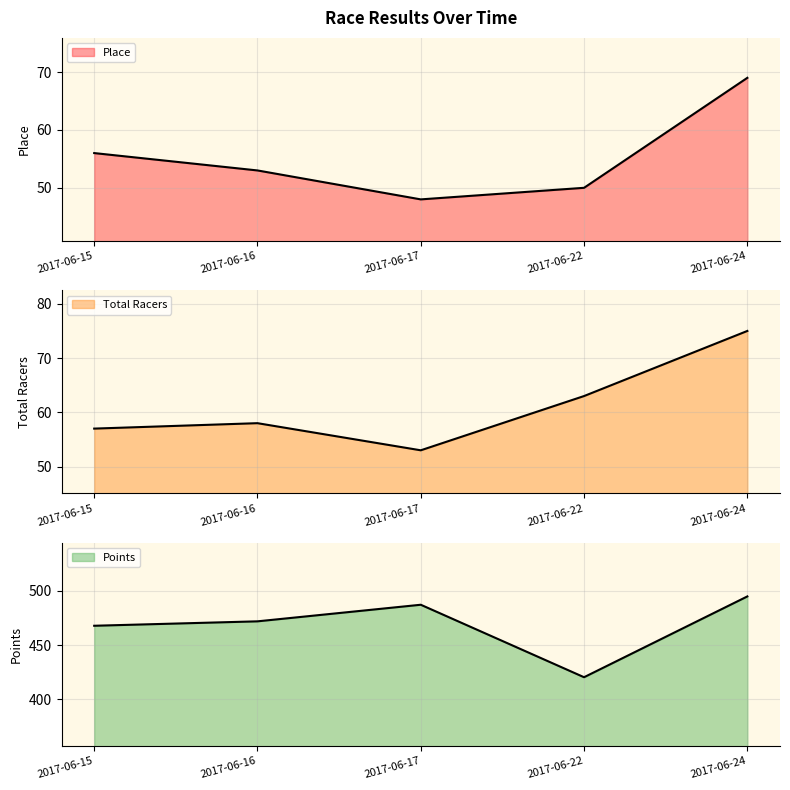

True or false: Total Racers and Points cross at least once.

False